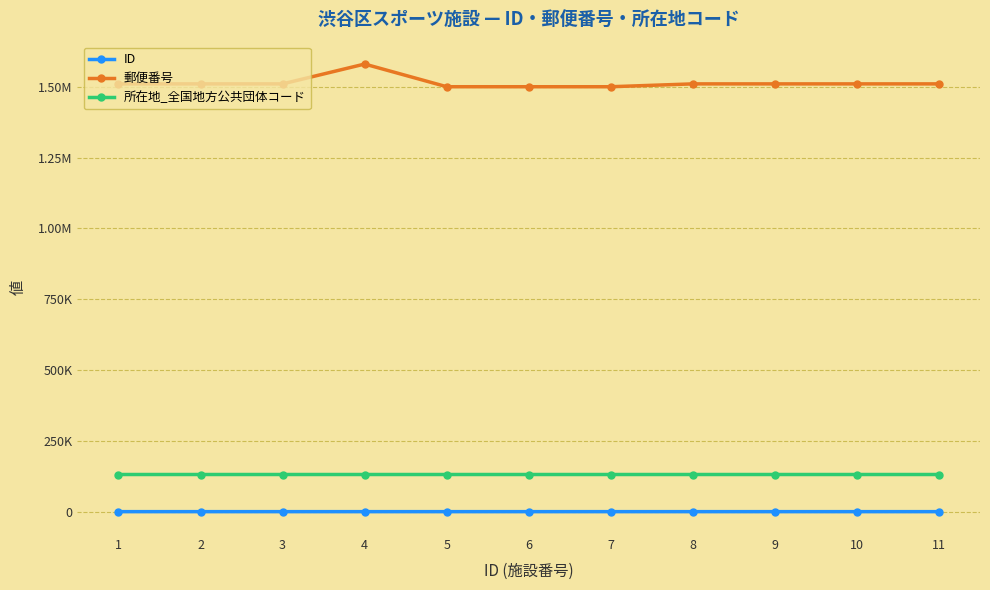

Does the chart display data point markers on the line(s)?

Yes